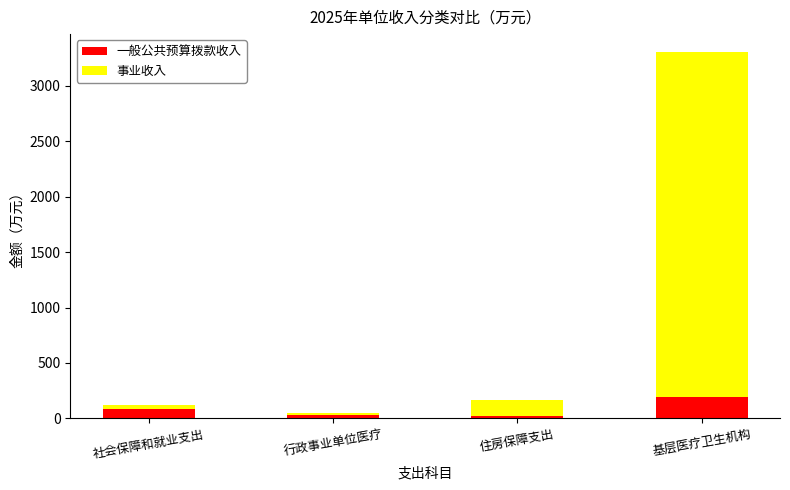

What is the difference between the maximum and minimum values in the 一般公共预算拨款收入 series?

170.3